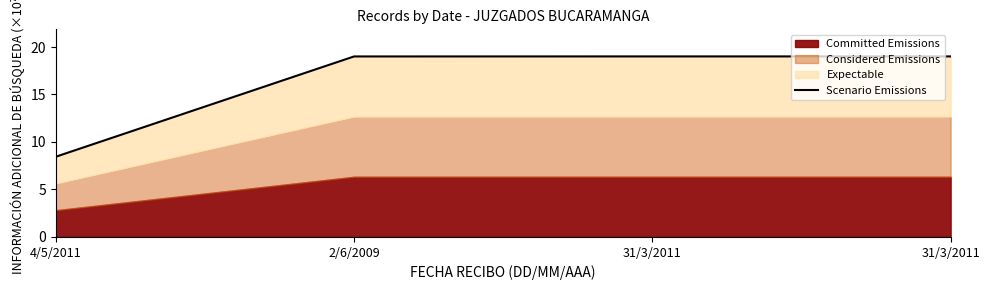

True or false: the data has more than 1 interior local peaks.

False